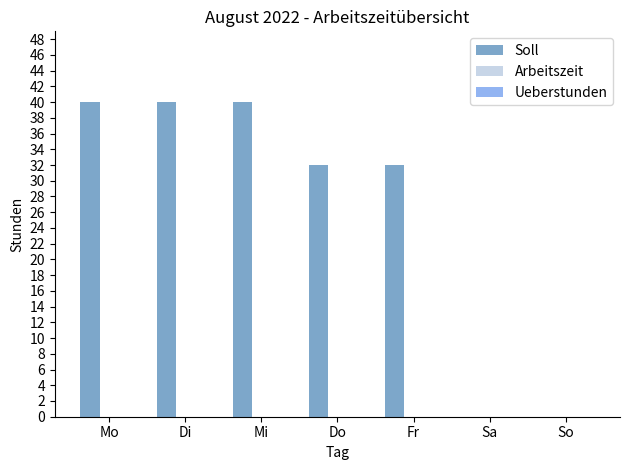

Between Sa and Fr, which is larger?

Fr